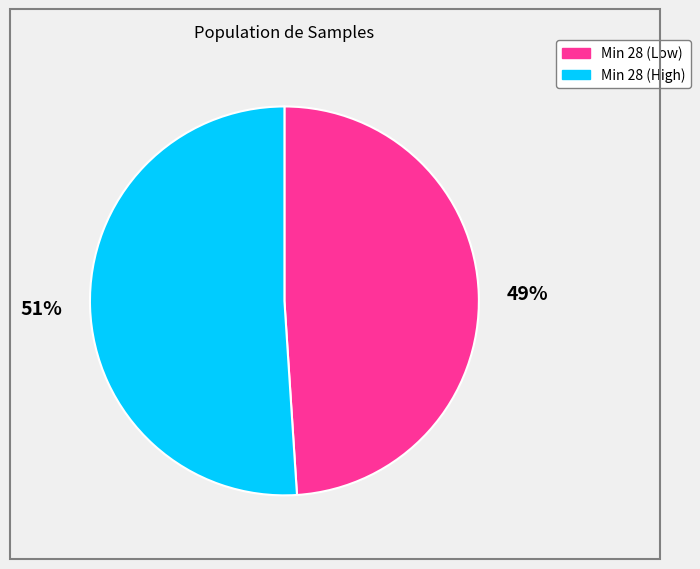

Is there any slice that represents more than half of the pie?

Yes